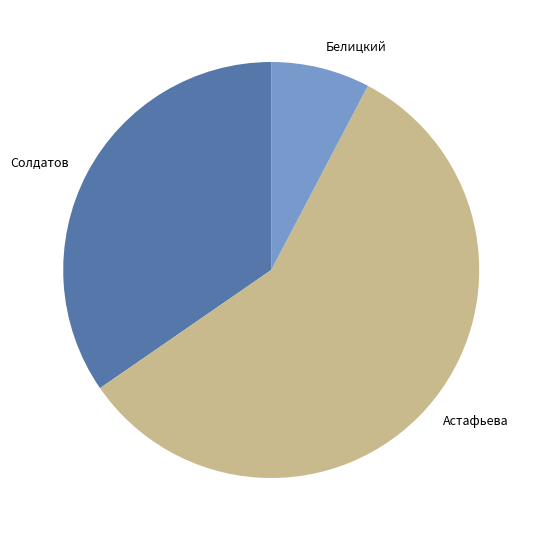

How many segments does this pie chart have?

3